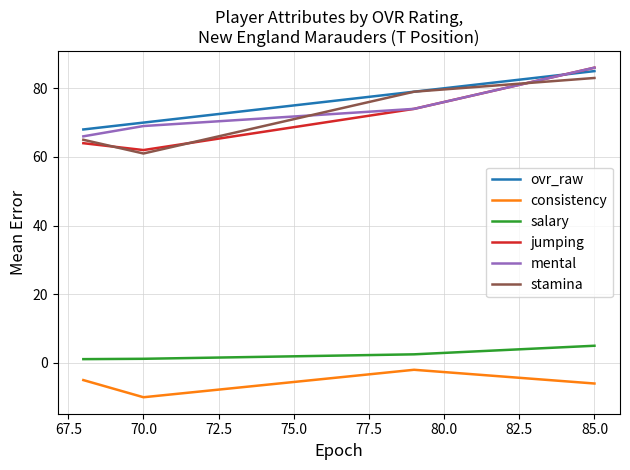

True or false: mental has more than 1 points higher than both neighbors.

False